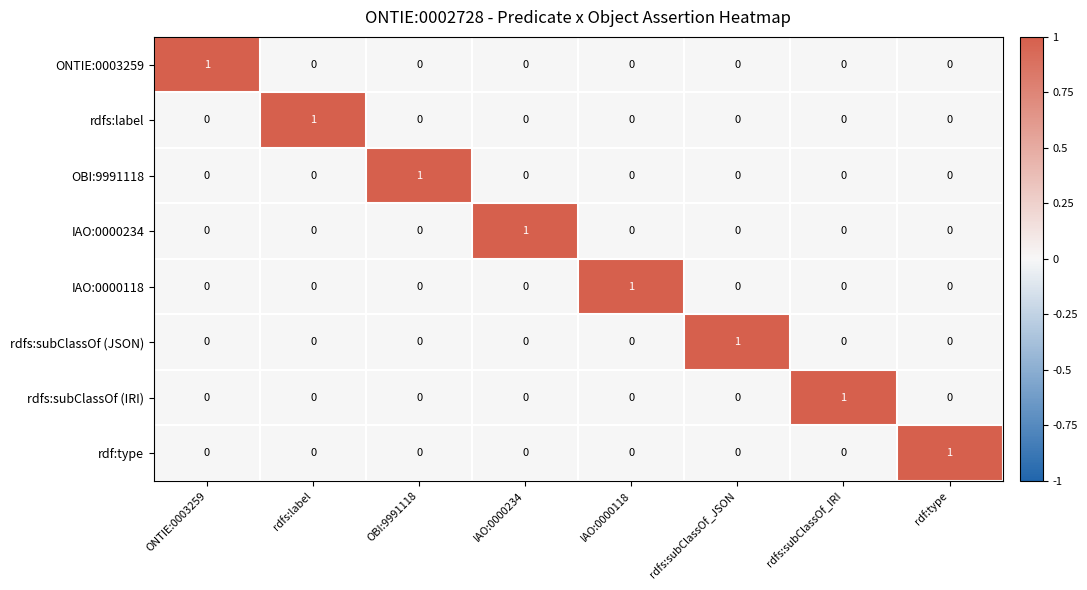

Is it true that IAO:0000234 equals 0 at rdfs:subClassOf_IRI?

True